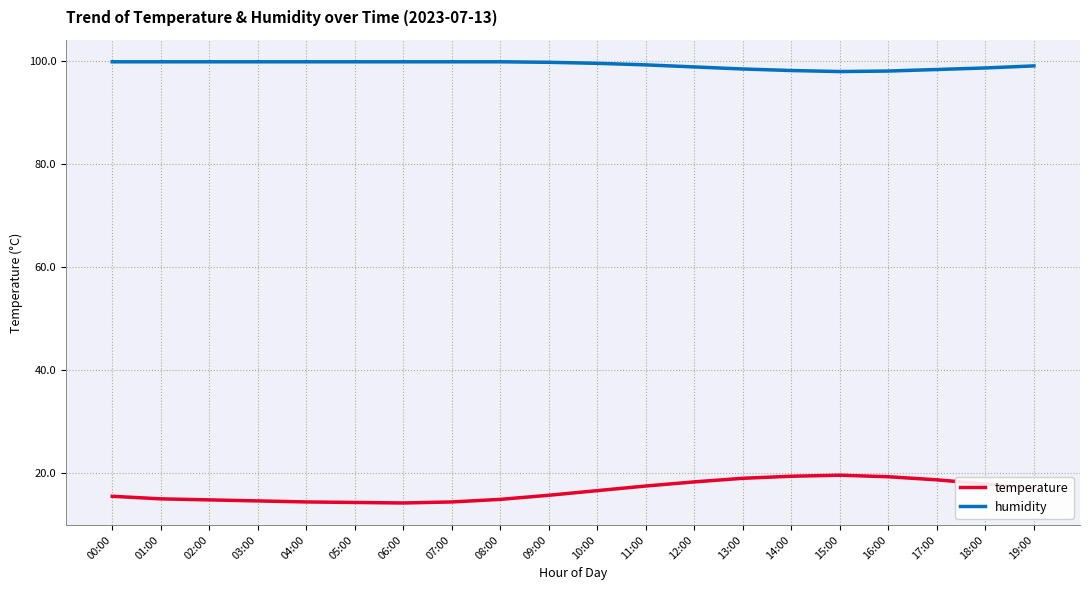

What is the maximum value shown in the chart?

99.9